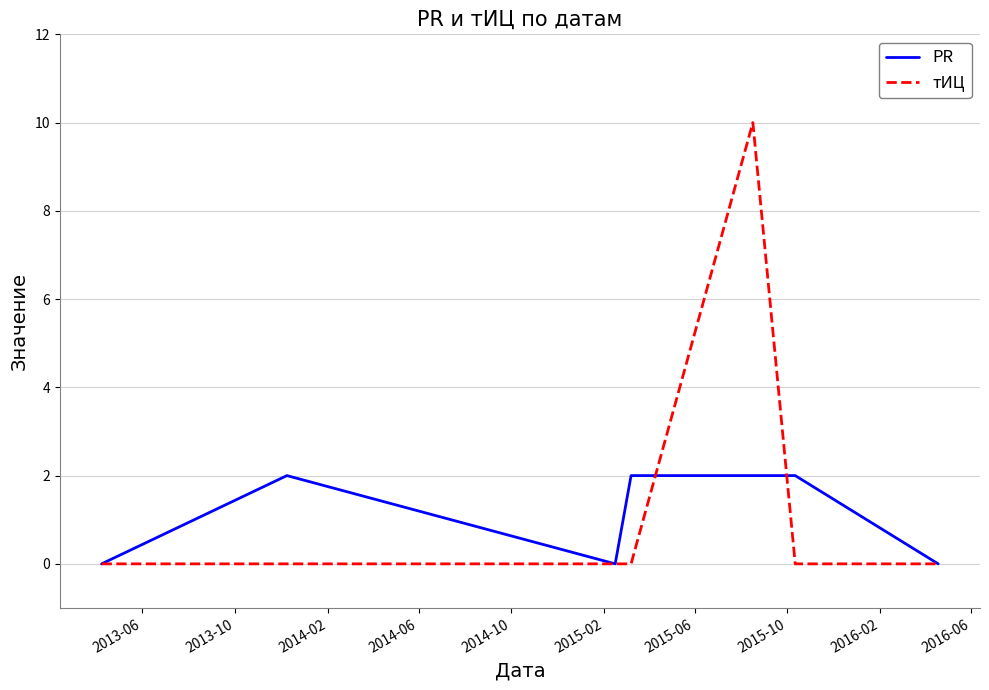

List the series in order of their peak value, lowest first.

PR, тИЦ